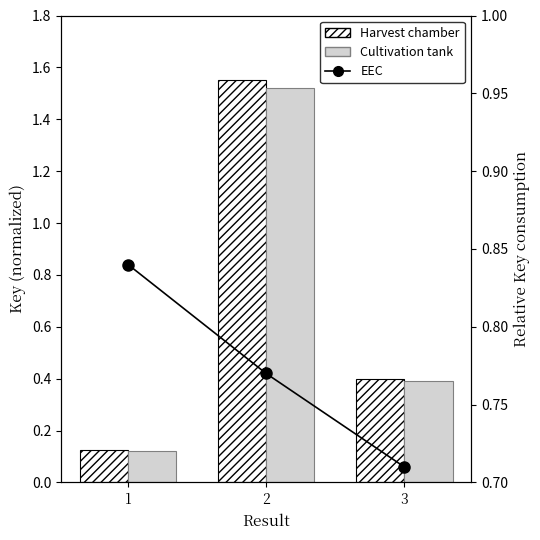

The Cultivation tank series shows 1.5 at 2. True or false?

True